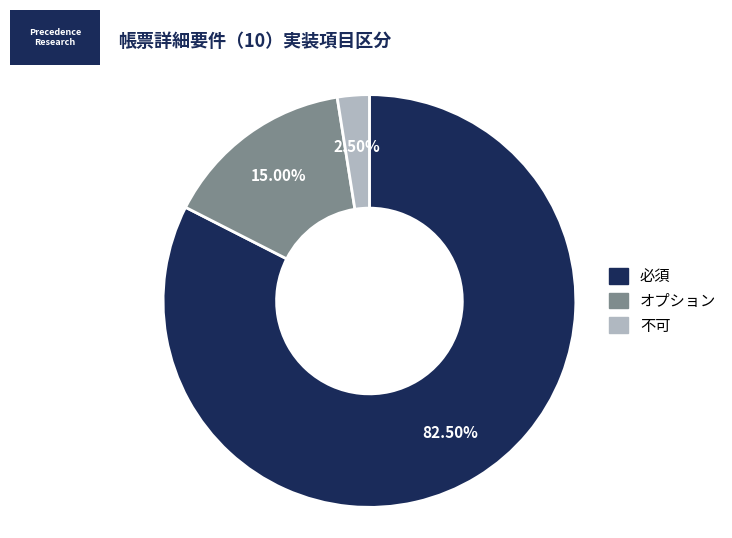

Which category has the biggest portion of the pie?

必須